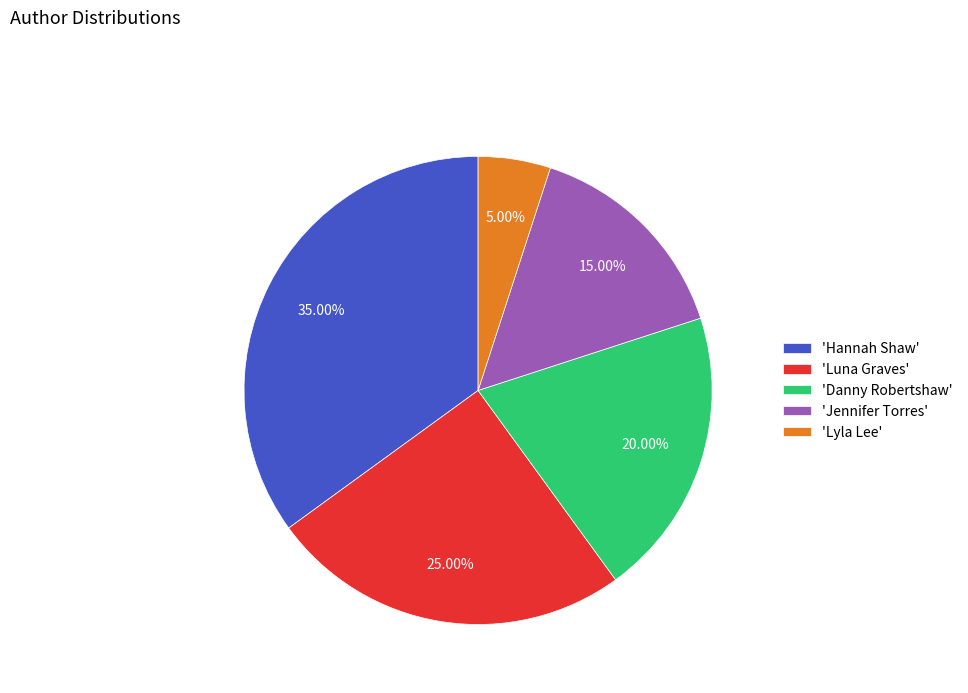

Which category has the biggest portion of the pie?

'Hannah Shaw'